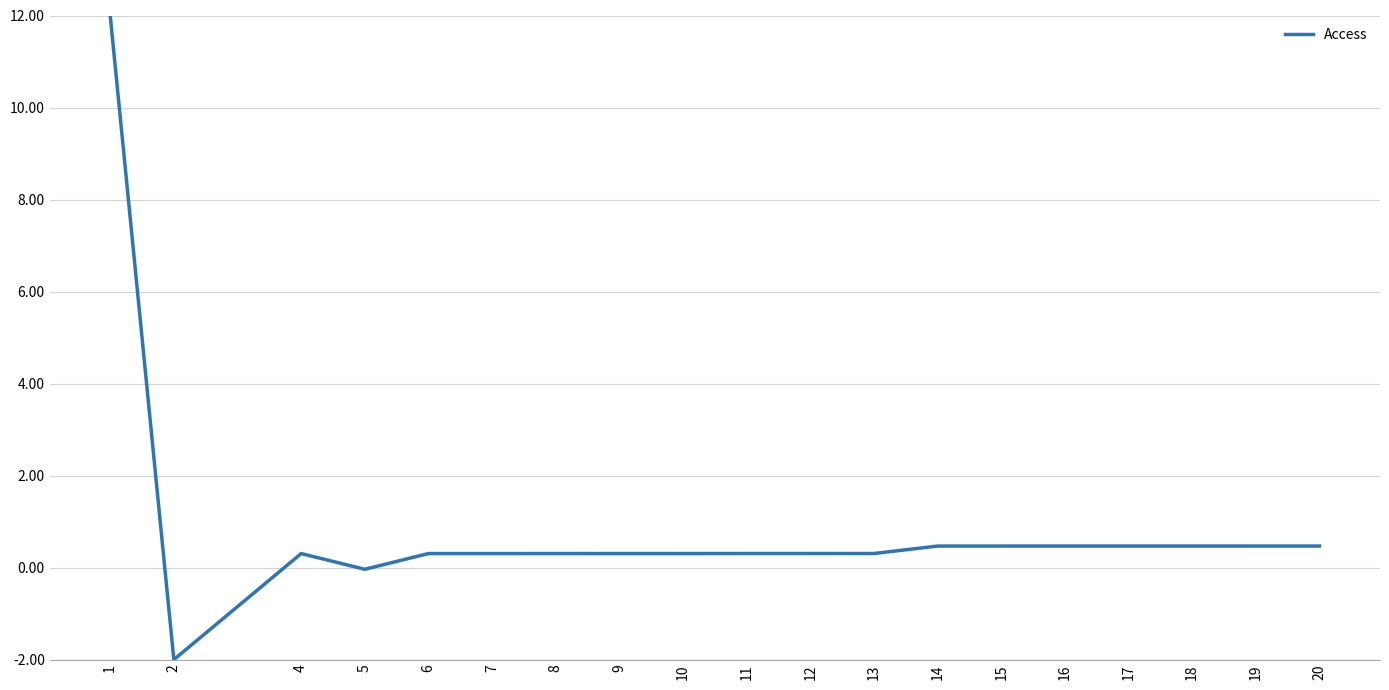

Read the value at 8.

0.3